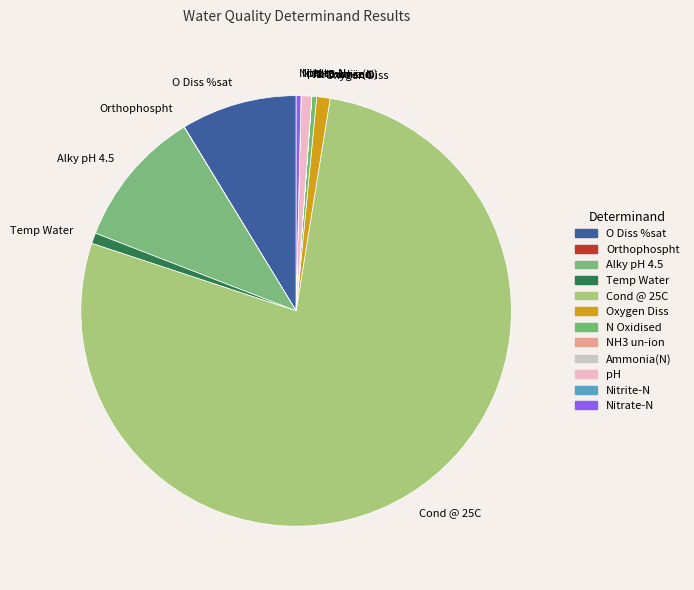

Between O Diss %sat and Temp Water, which is larger?

O Diss %sat